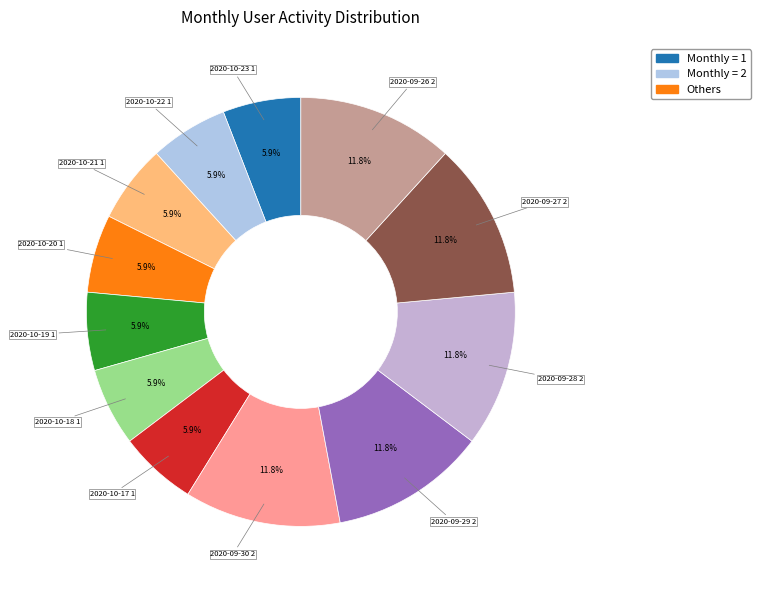

Count the number of slices in the pie.

12